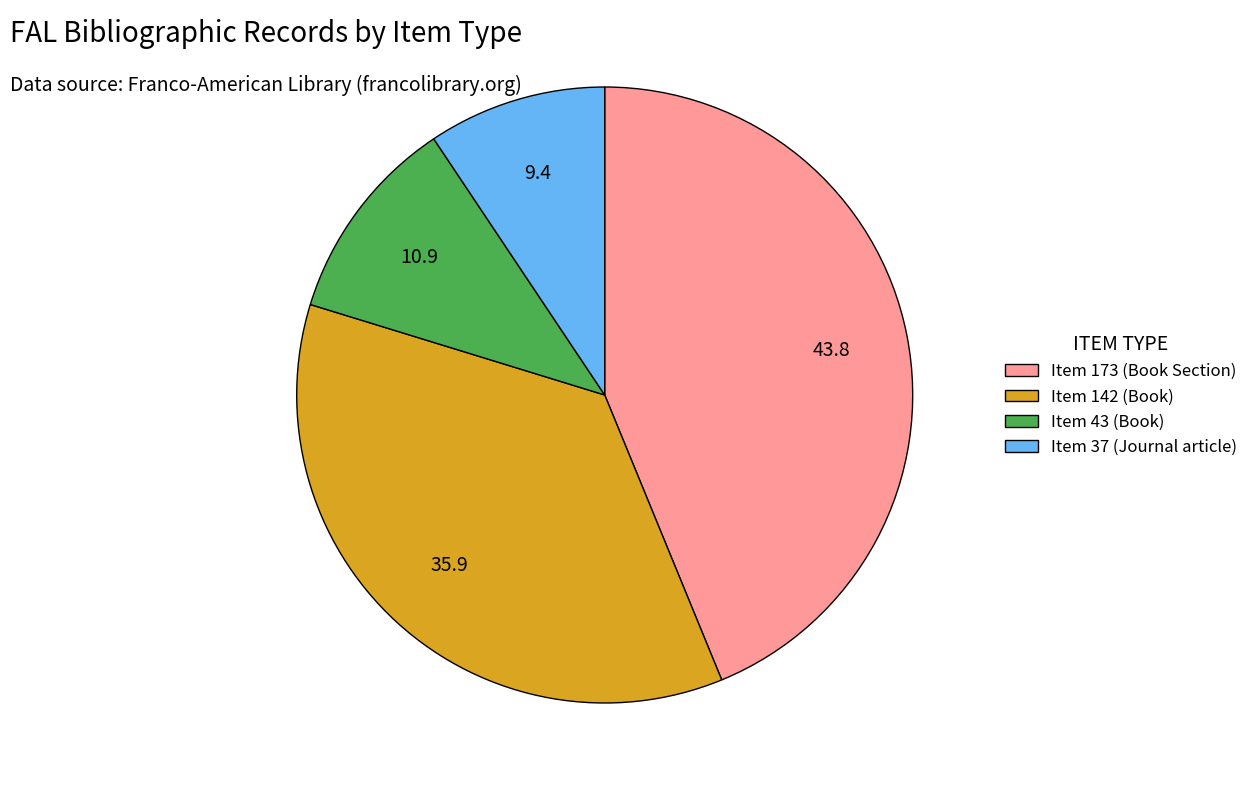

Is there a majority slice in this chart?

No